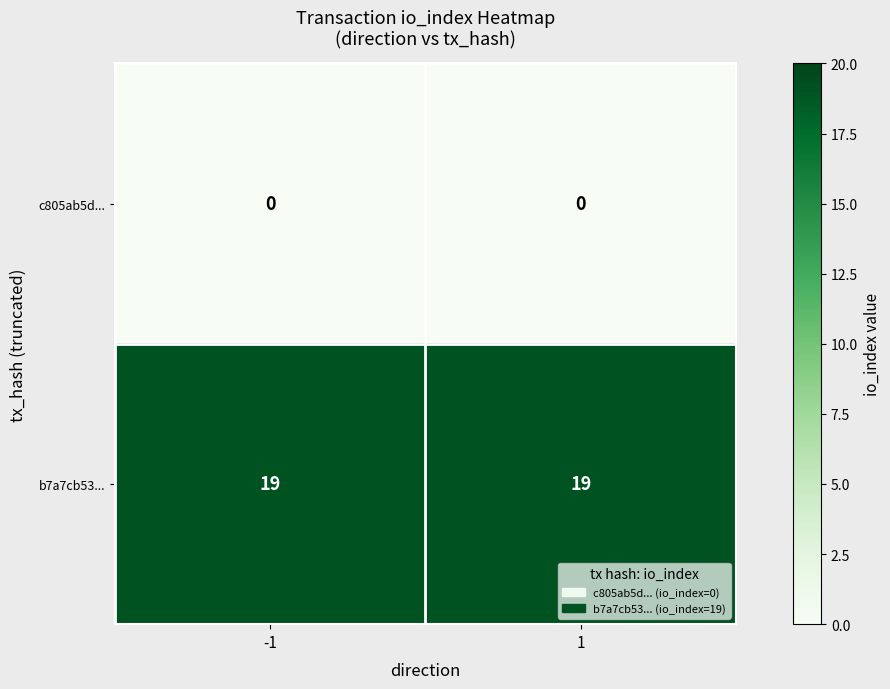

How many distinct data groups are displayed?

2